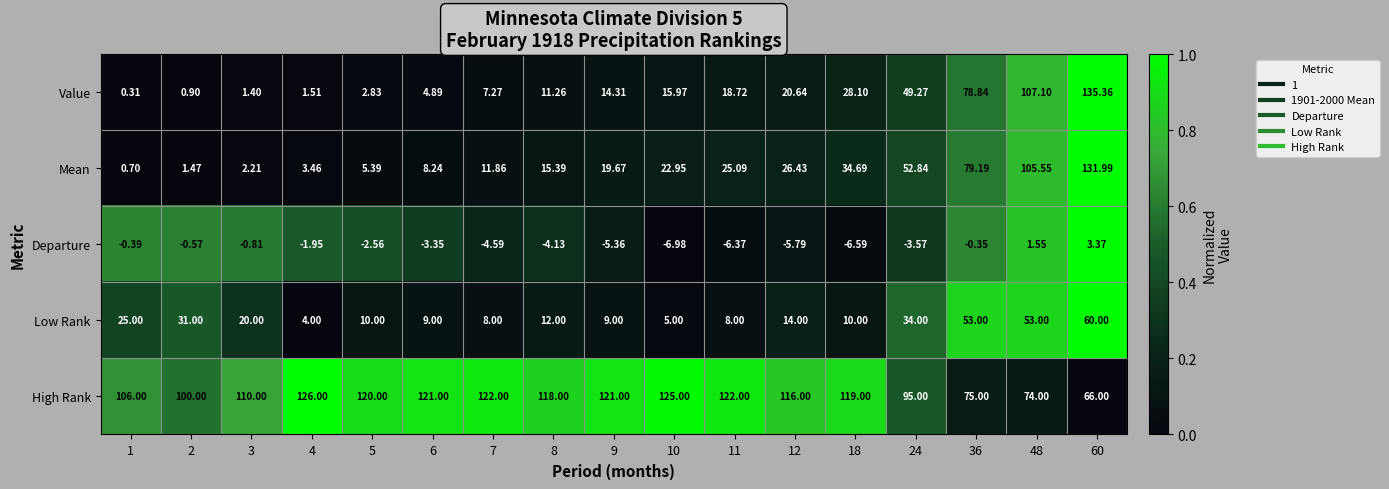

At 1, list the series in order from smallest to largest.

Departure, Value, Mean, Low Rank, High Rank